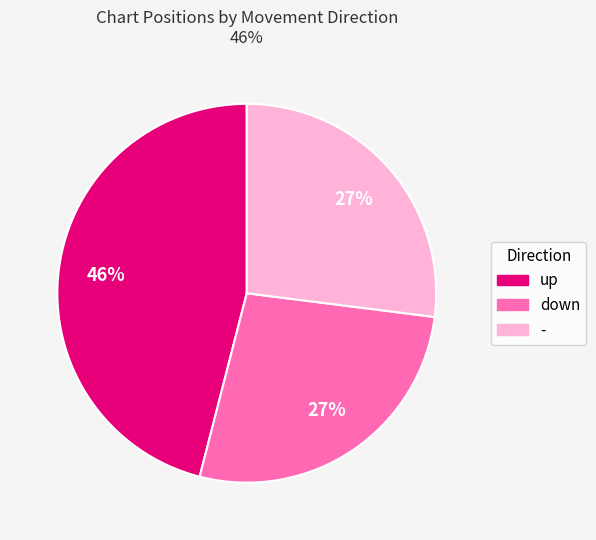

To the nearest percent, what percentage of the pie is down?

27%